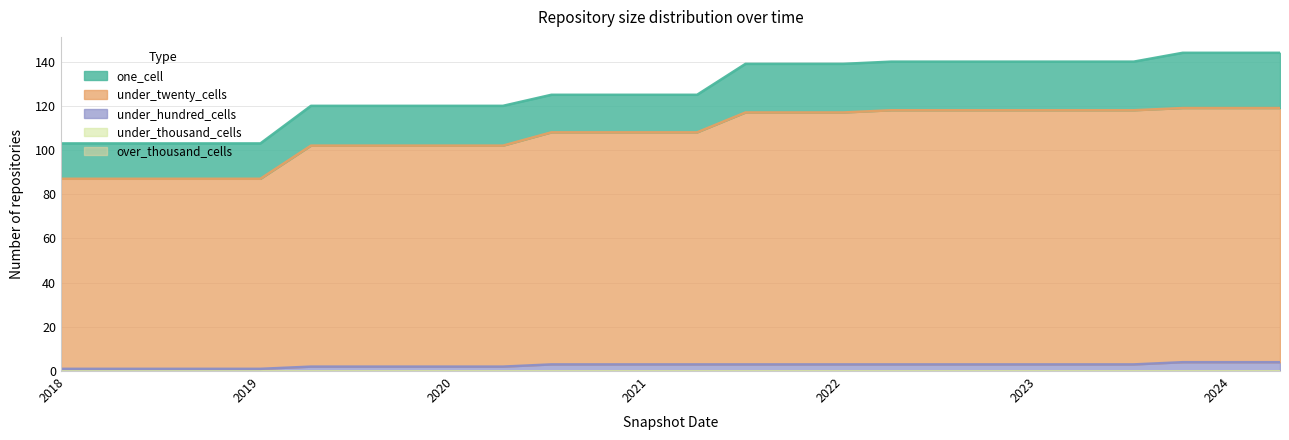

What position from the left is 2023-01-01?

21